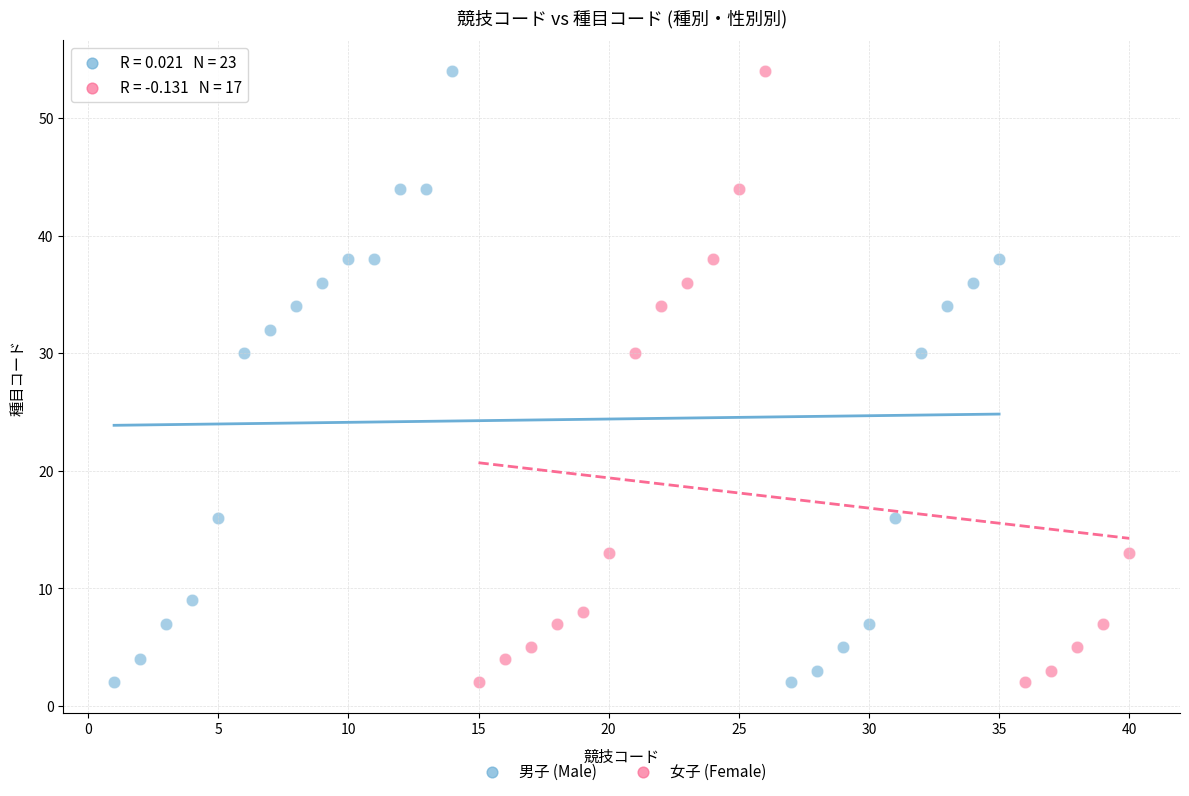

What are all the series names shown in the legend?

男子 (Male), 女子 (Female)